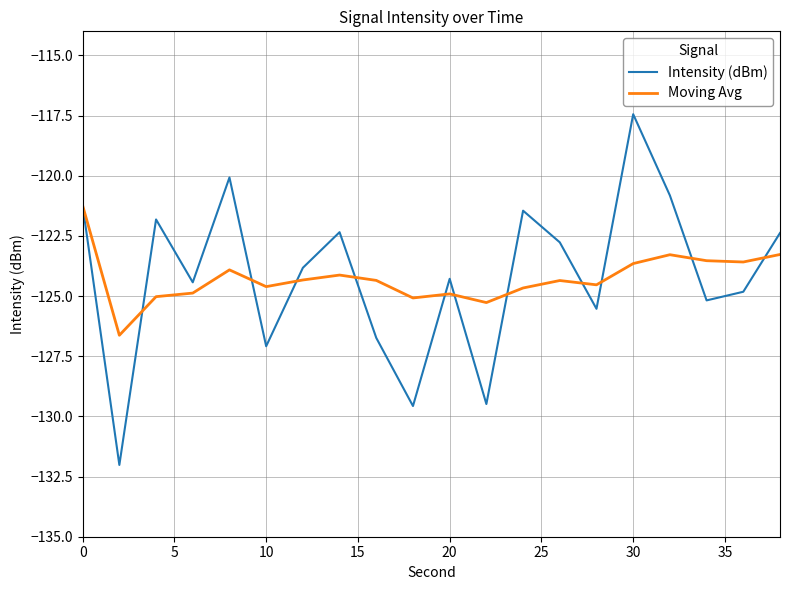

Which series has the largest range (max minus min)?

Intensity (dBm)